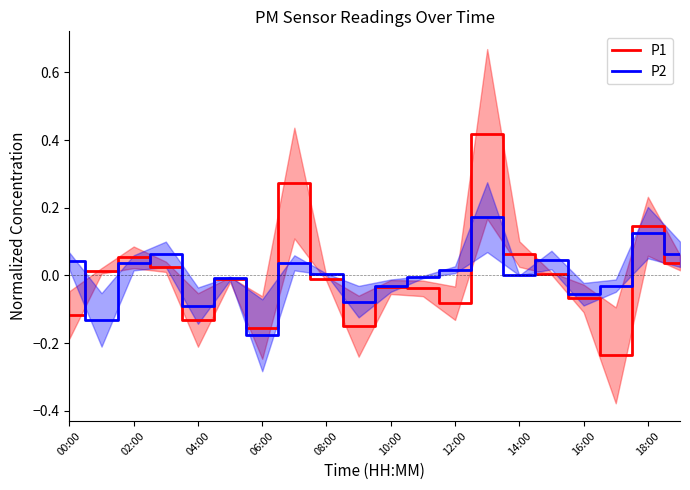

The P2 series shows -0.0 at 16:00. True or false?

False